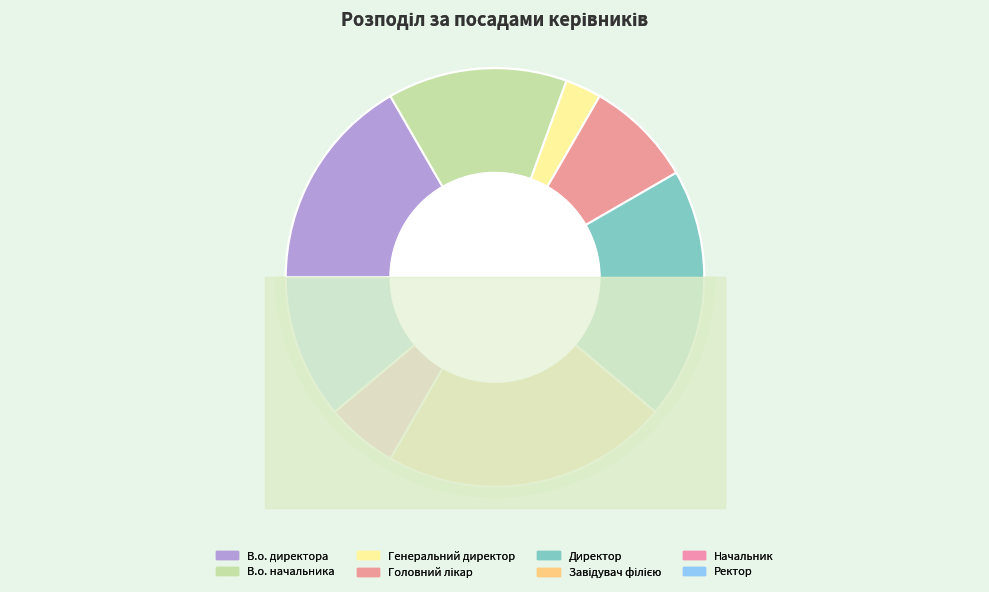

Rank the categories by value from lowest to highest.

Генеральний директор, Начальник, Головний лікар, Ректор, В.о. начальника, В.о. директора, Директор, Завідувач філією